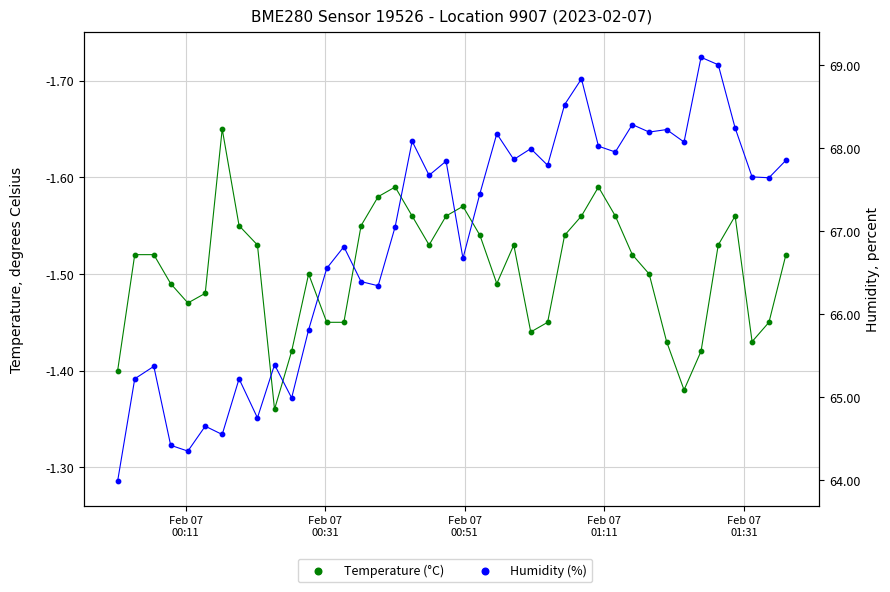

Which series has the largest total across all categories?

Humidity (%)